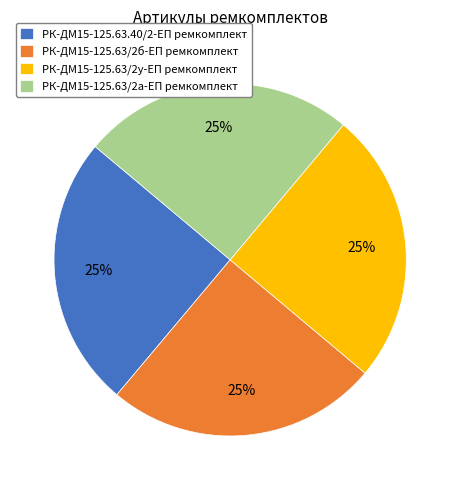

Is it true that РК-ДМ15-125.63/2у-ЕП ремкомплект is 25% of the pie?

True